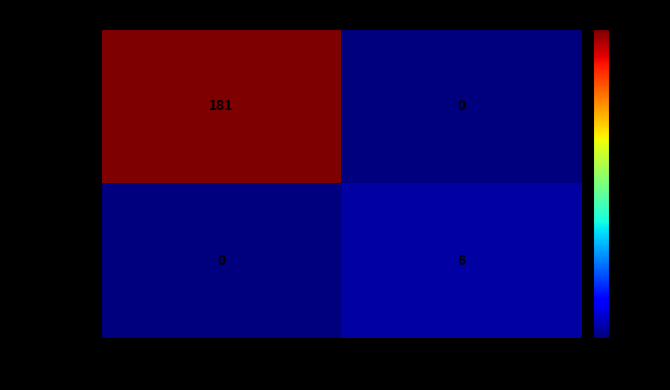

At 1, list the series in order from smallest to largest.

fe565243c7..., 982e70ce92...